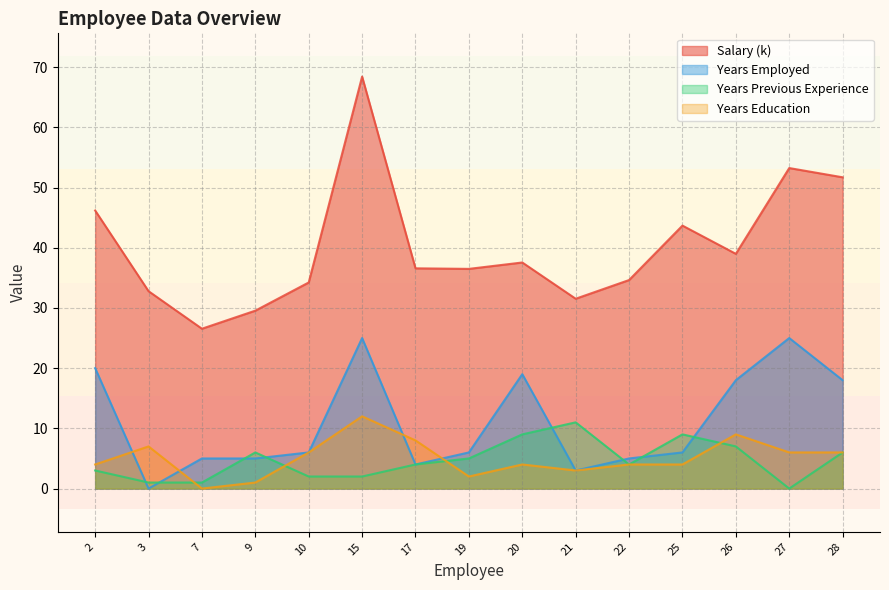

What is the sum of all Years Employed values?

165.0